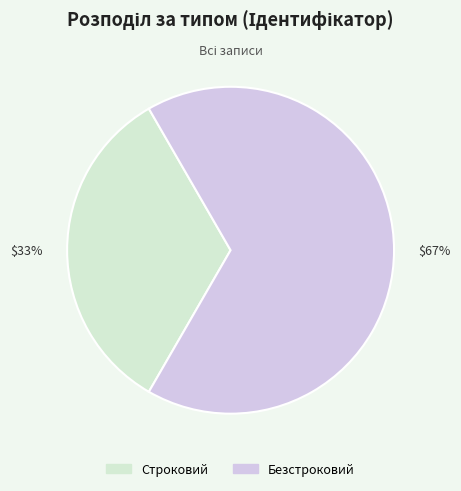

Is it true that Безстроковий is 59% of the pie?

False